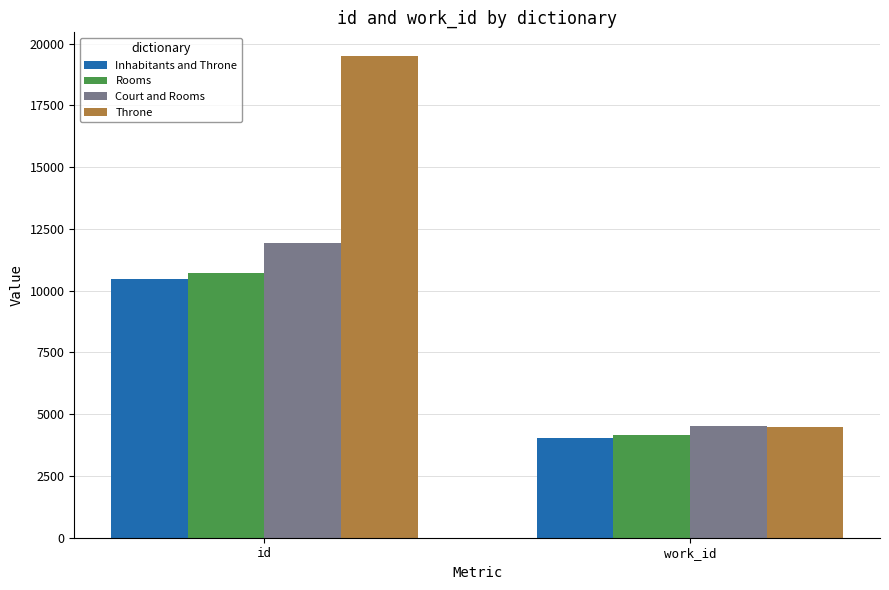

True or false: Throne has a value of 28161 at id.

False